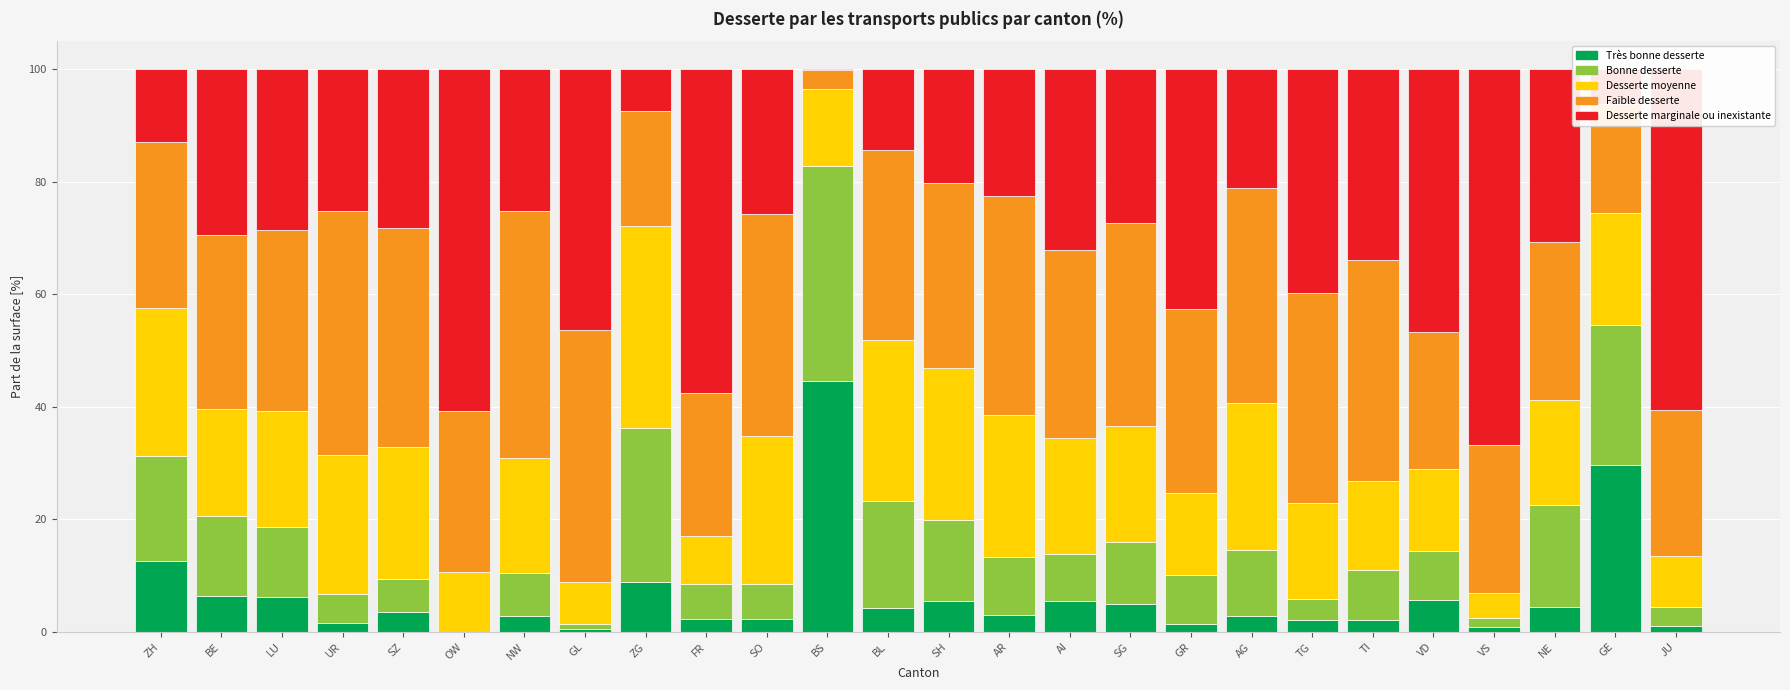

The value of Très bonne desserte at OW is -18.4. True or false?

False